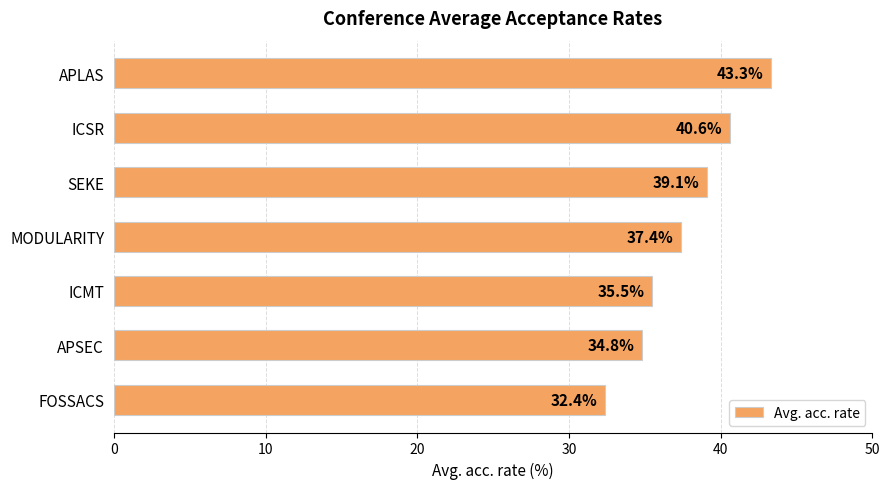

Reading bottom to top, transcribe all the data shown in this chart.

32.4	34.8	35.5	37.4	39.1	40.6	43.3